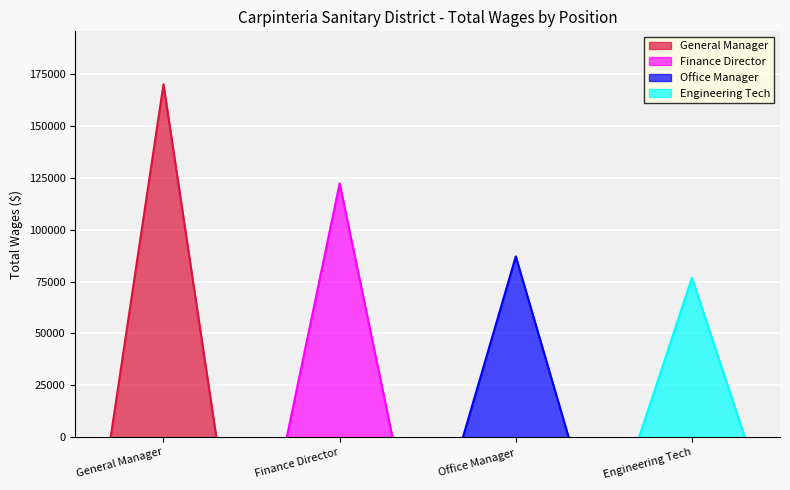

What is the value of the 2nd point from the left?

122390